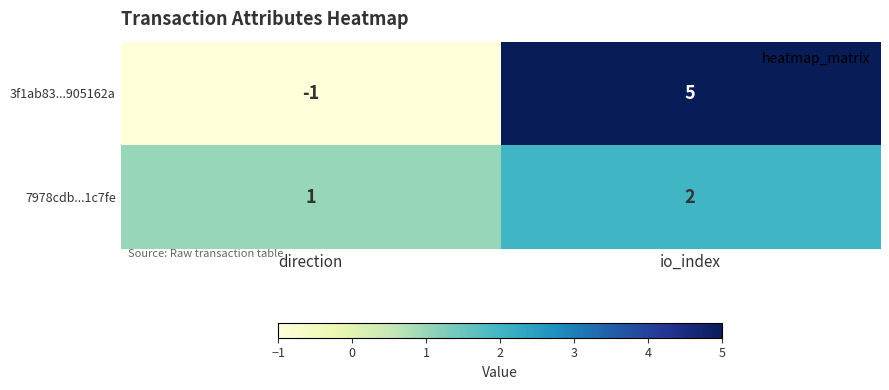

Count the number of categories in the chart.

2